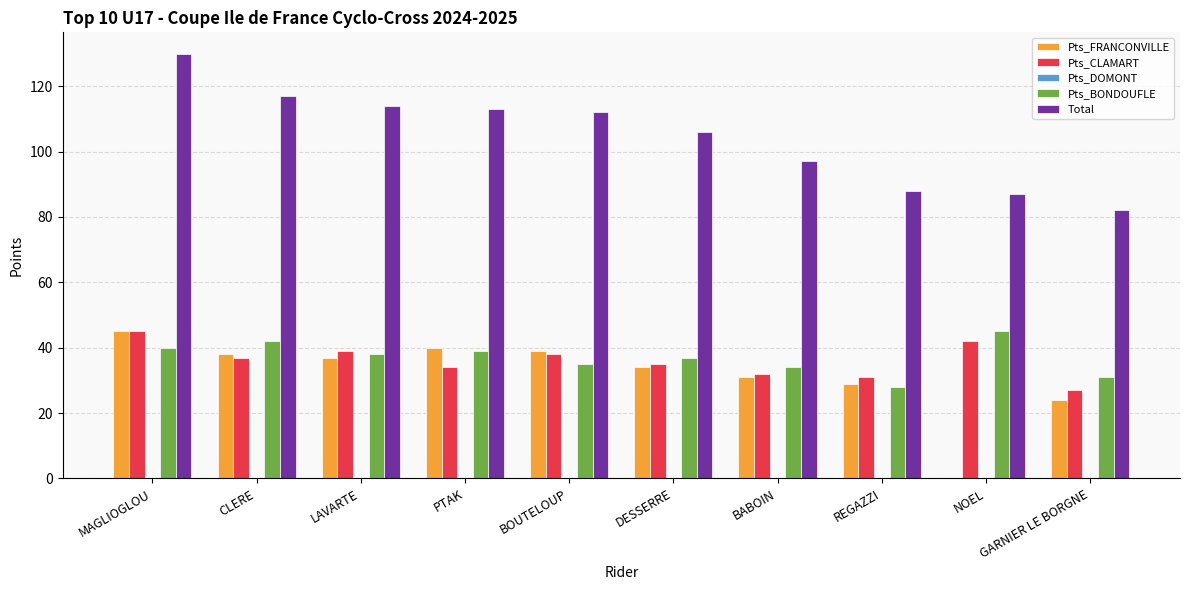

What is the approximate value of Pts_FRANCONVILLE at BOUTELOUP, to the nearest 10?

40